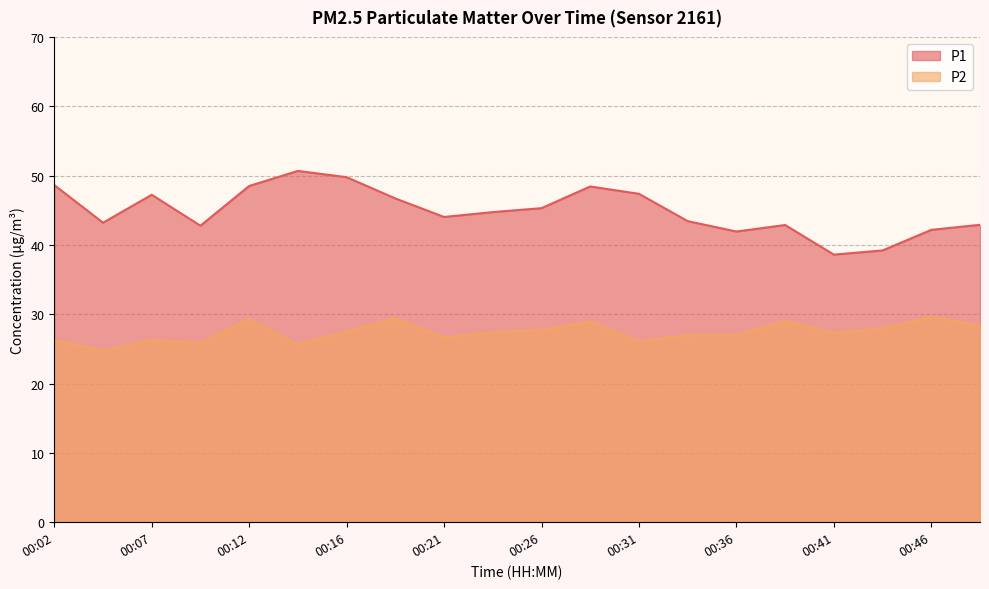

What is the value of the P1 point at the 19th from the left?

42.2